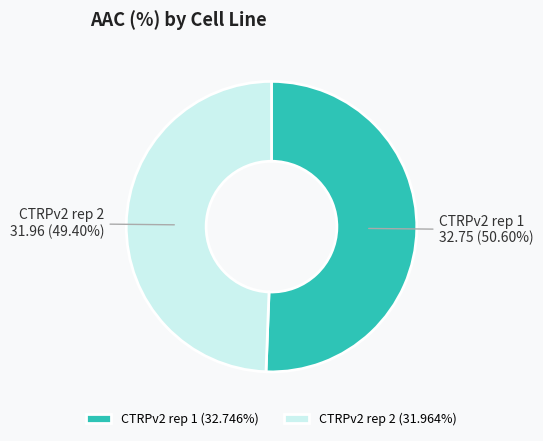

Count the number of slices in the pie.

2